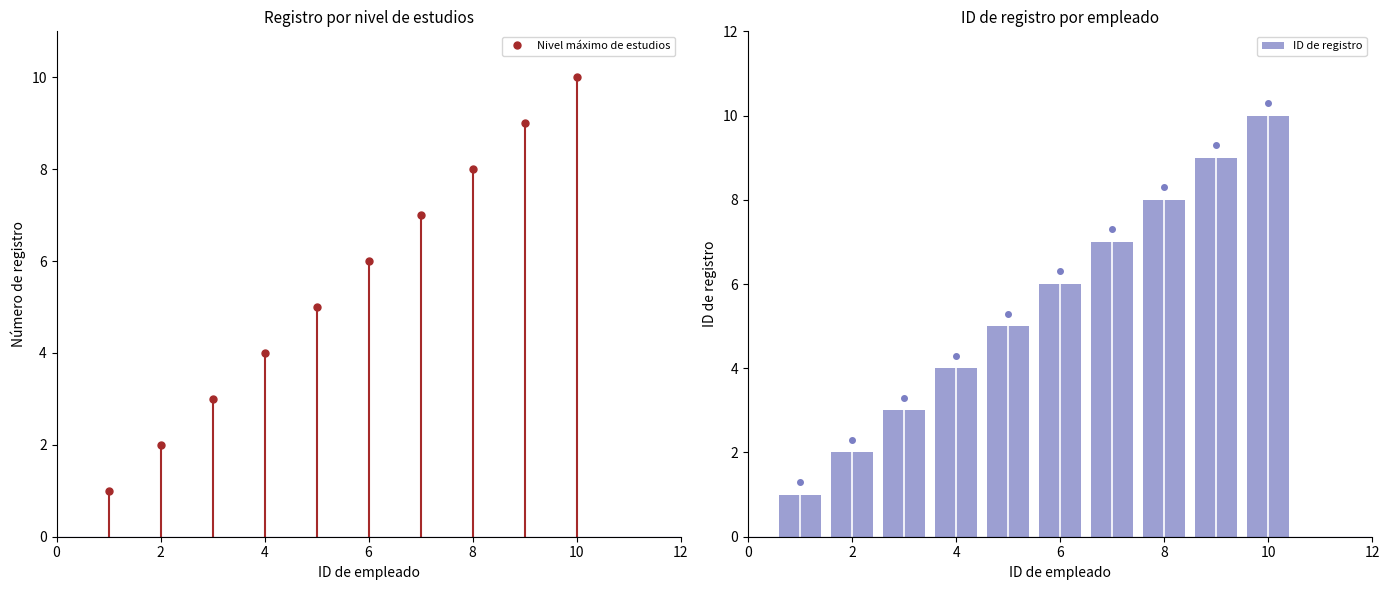

What is the greatest value displayed?

10